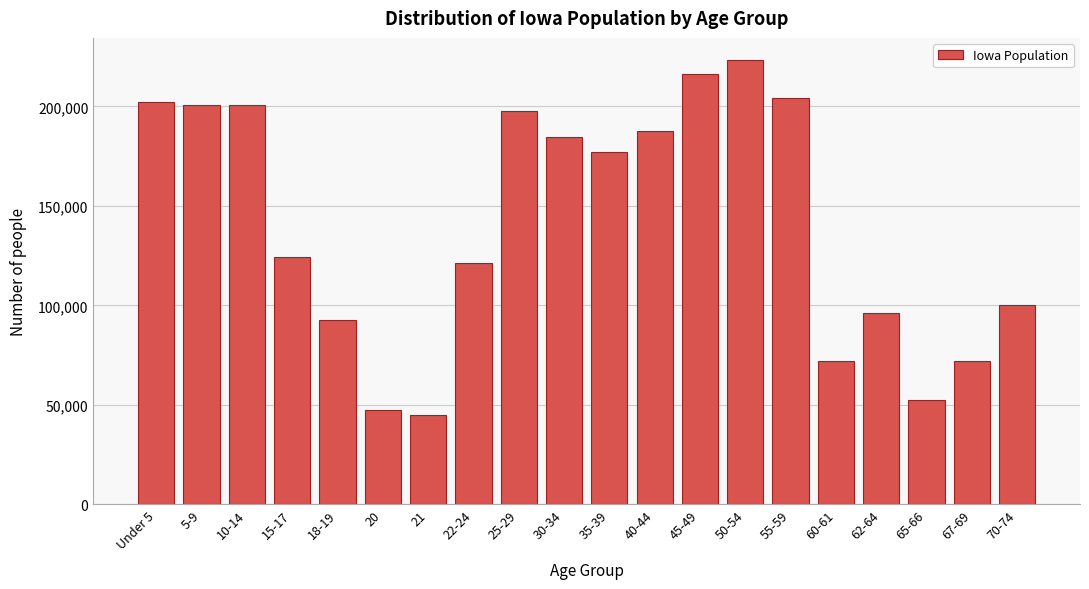

Between 30-34 and 25-29, which is larger?

25-29